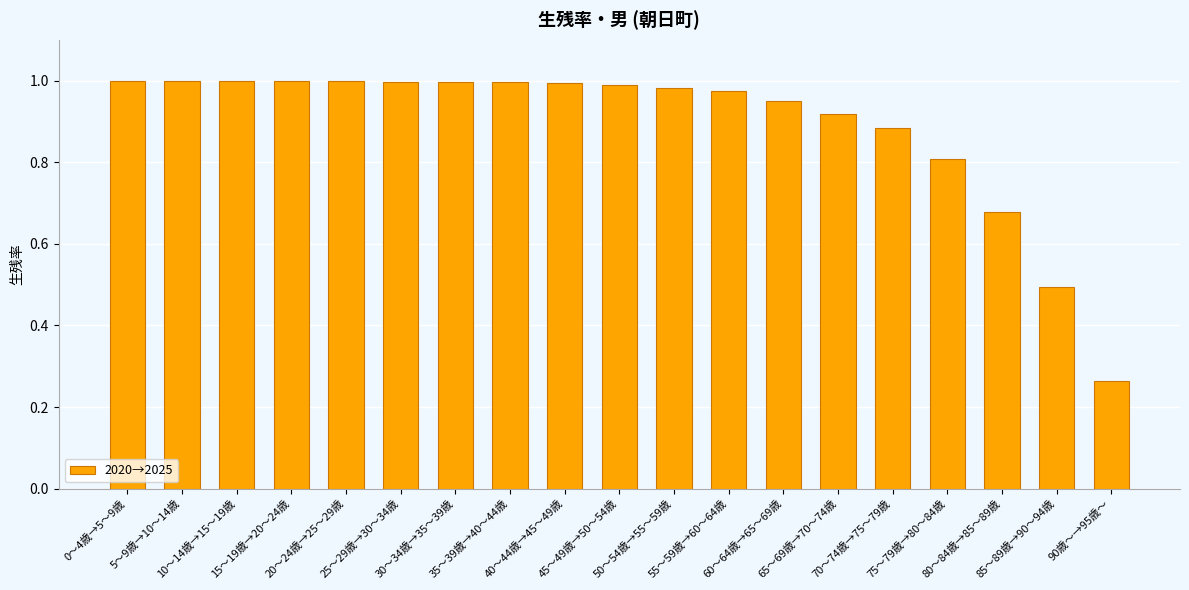

What is the difference between the maximum and second lowest values?

0.5